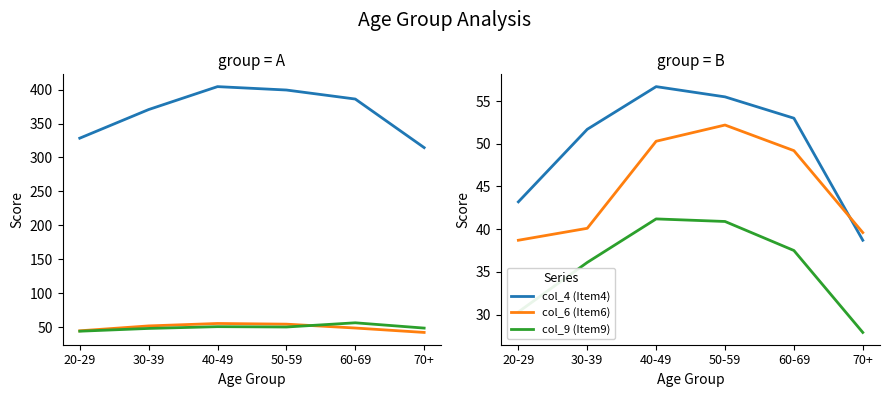

How many values in the col_2 (Item2) series exceed 50?

3